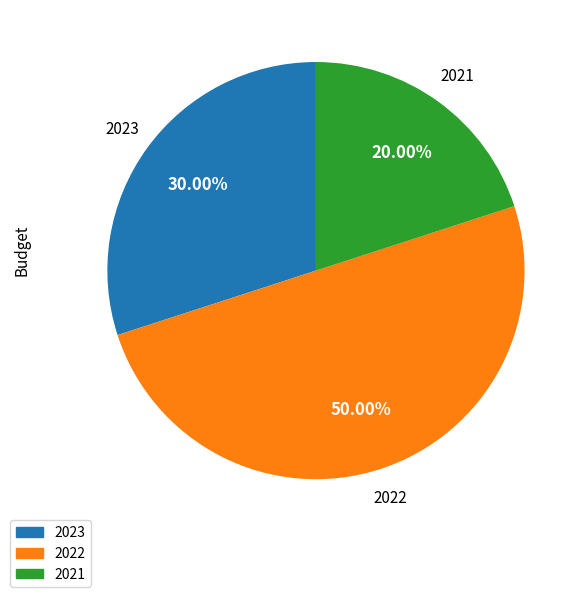

To the nearest percent, what is the difference between the largest and smallest slice percentages?

30%